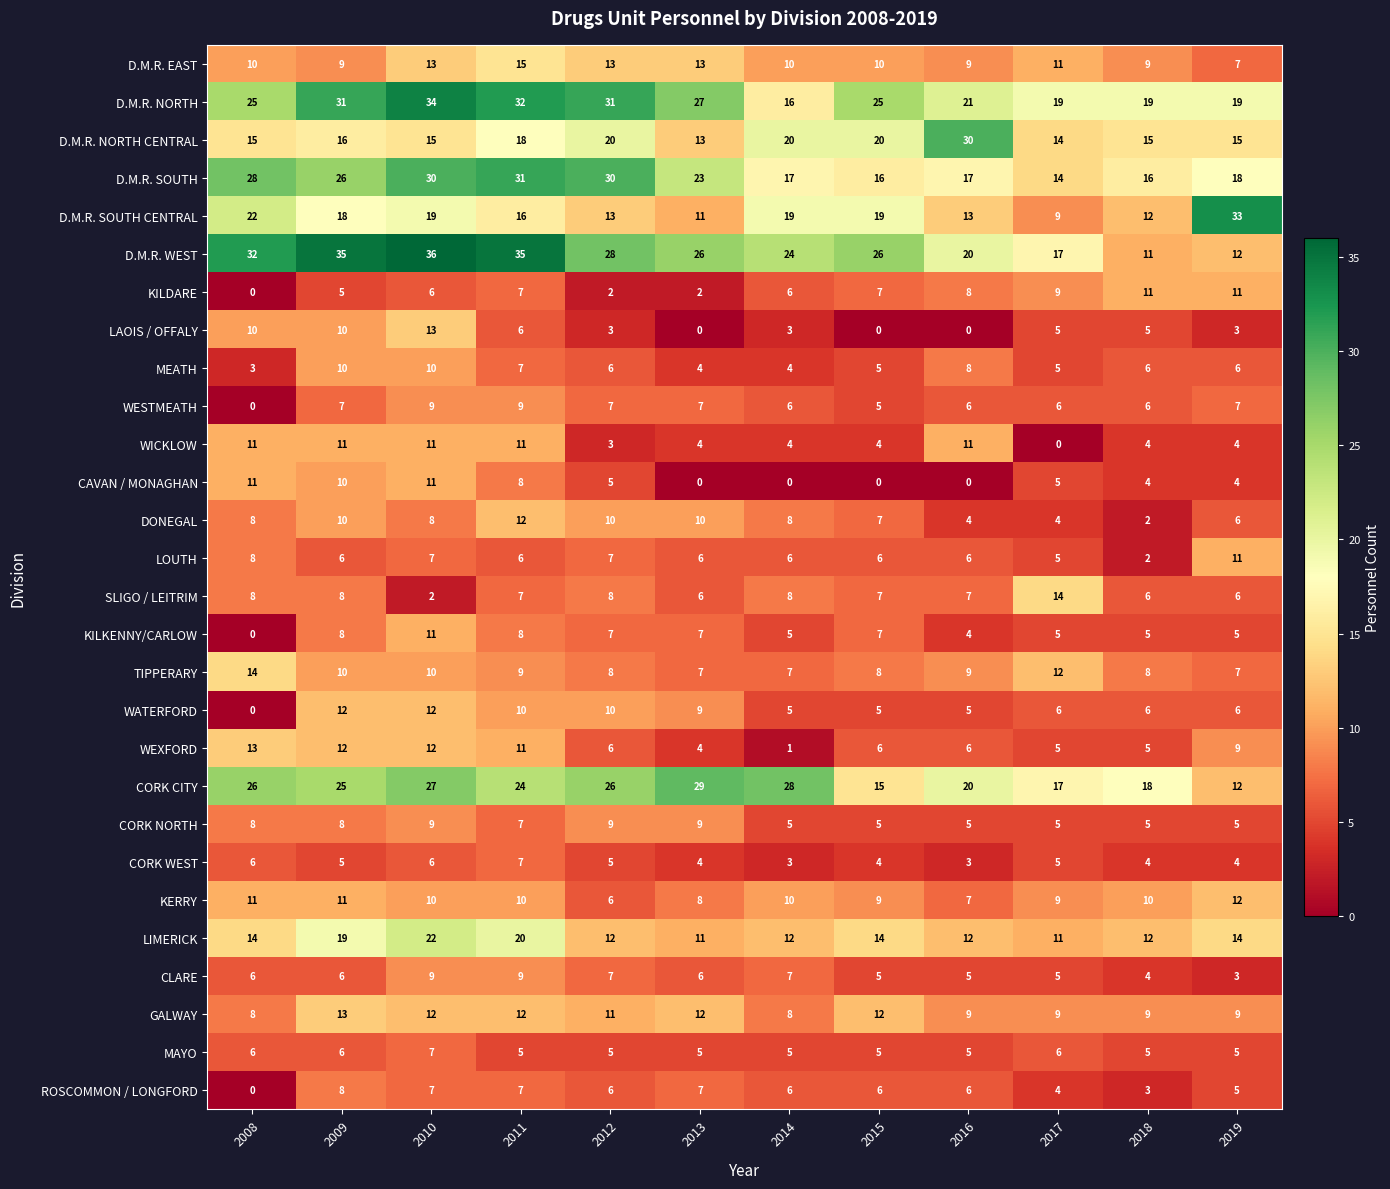

The CLARE series shows 5 at 2016. True or false?

True